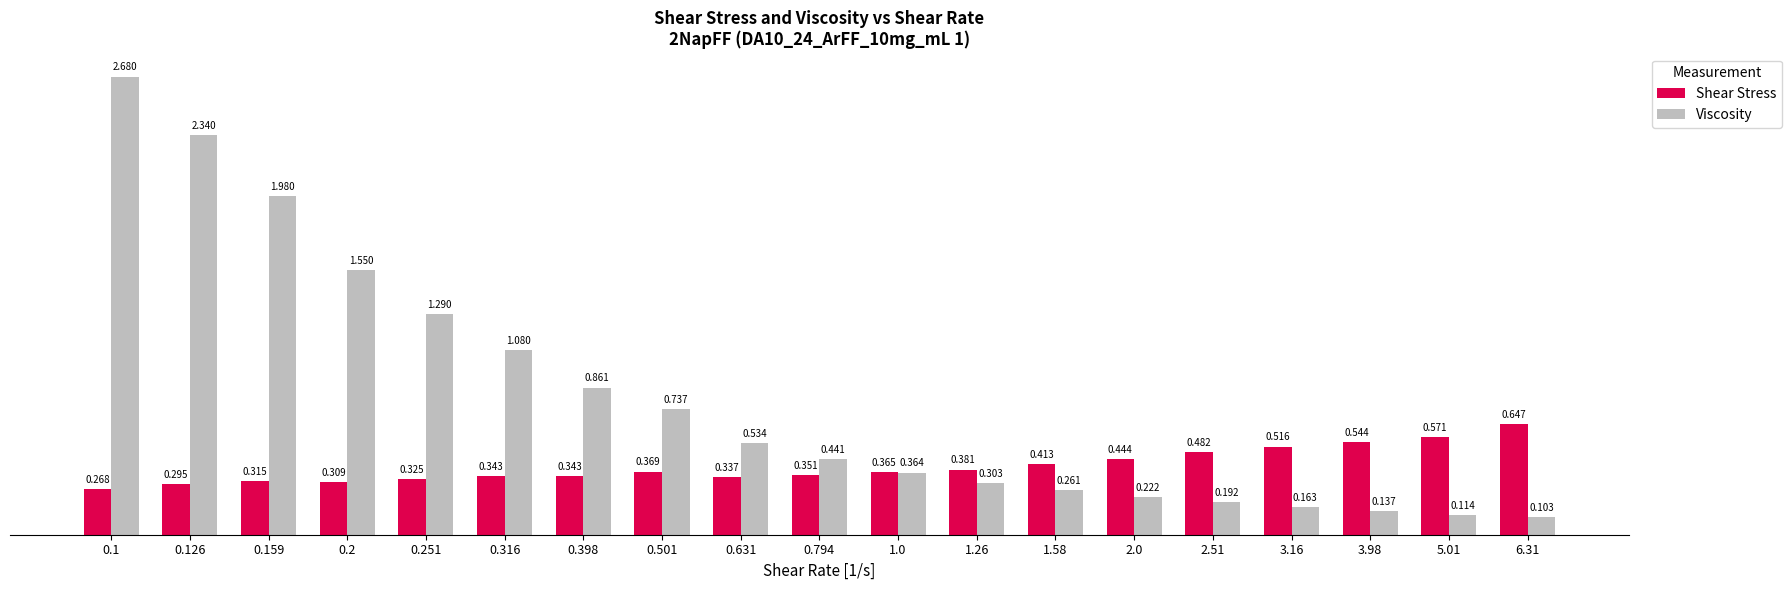

List the series in order of their peak value, lowest first.

Shear Stress, Viscosity